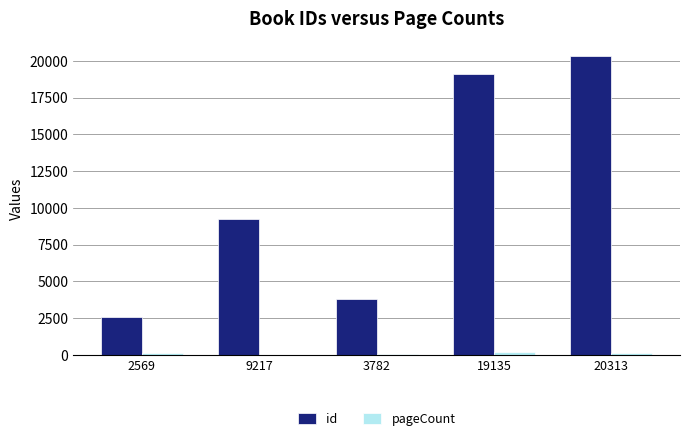

At which label is id closest to 11441?

9217